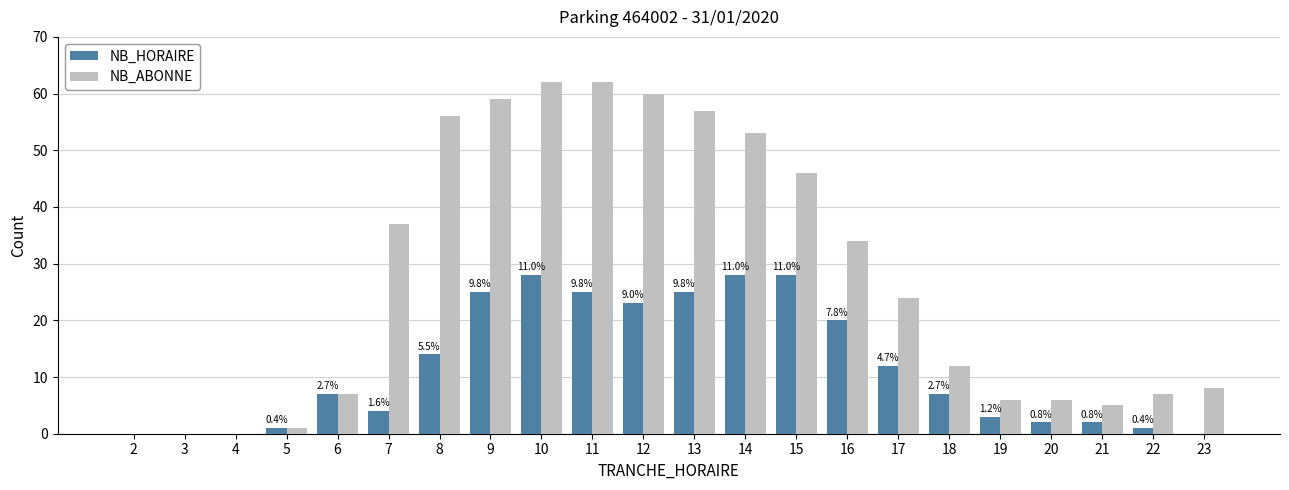

Reading right to left, transcribe all the data shown in this chart.

NB_HORAIRE: 0	1	2	2	3	7	12	20	28	28	25	23	25	28	25	14	4	7	1	0	0	0
NB_ABONNE: 8	7	5	6	6	12	24	34	46	53	57	60	62	62	59	56	37	7	1	0	0	0